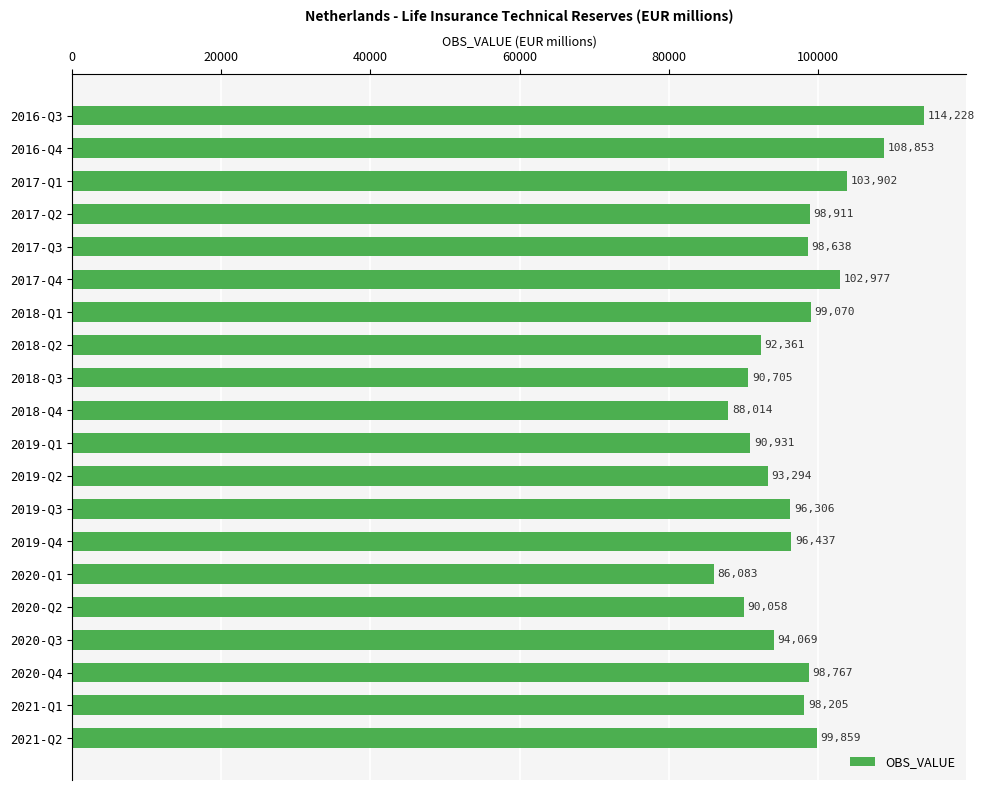

What is the value of the 3rd bar from the top?

103902